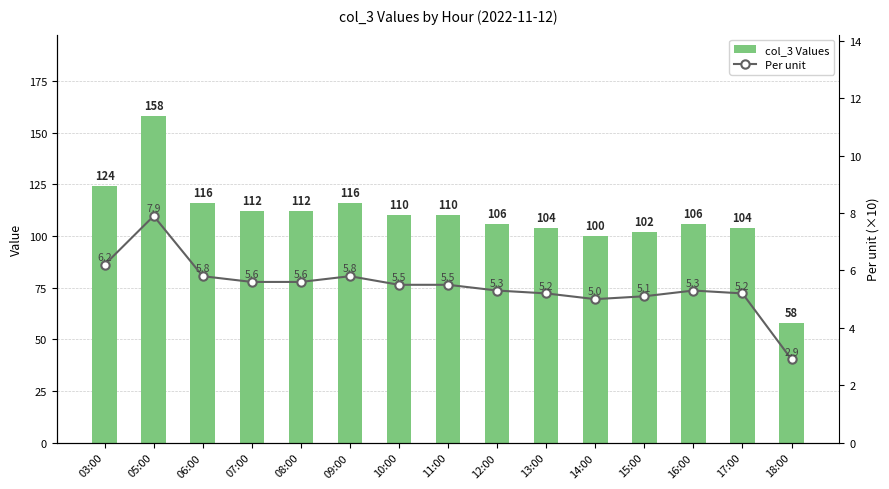

List the series in order of their overall mean, lowest first.

Per unit, col_3 Values